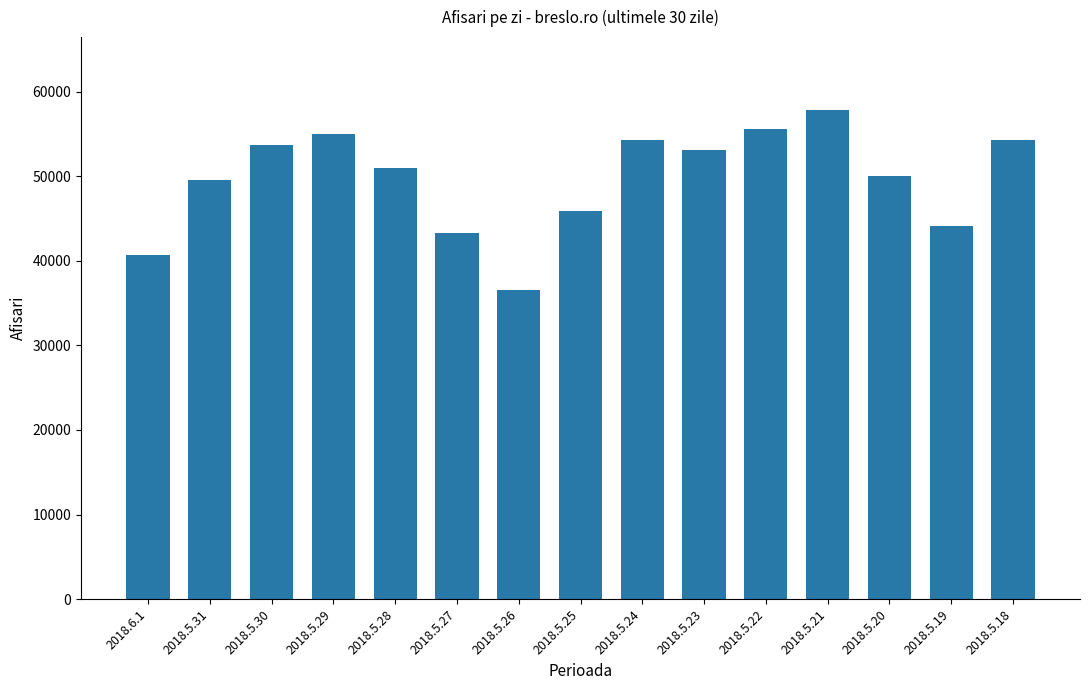

The value at 2018.5.26 is 36486. True or false?

True